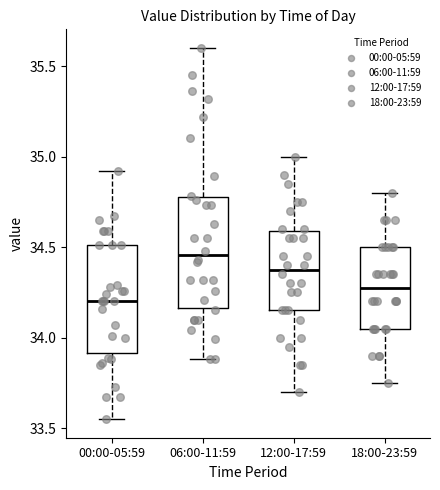

Reading left to right, transcribe this box plot: for each box, give where its median line is, the range the box spans, and where its two whiskers end, as read against the y-axis. The values are not printed on the chart, so give them approximately, as read against the axis.

00:00-05:59: median 34.20, box 33.90 to 34.50, whiskers 33.55 to 34.90
06:00-11:59: median 34.45, box 34.15 to 34.80, whiskers 33.90 to 35.60
12:00-17:59: median 34.40, box 34.15 to 34.60, whiskers 33.70 to 35.00
18:00-23:59: median 34.30, box 34.05 to 34.50, whiskers 33.75 to 34.80